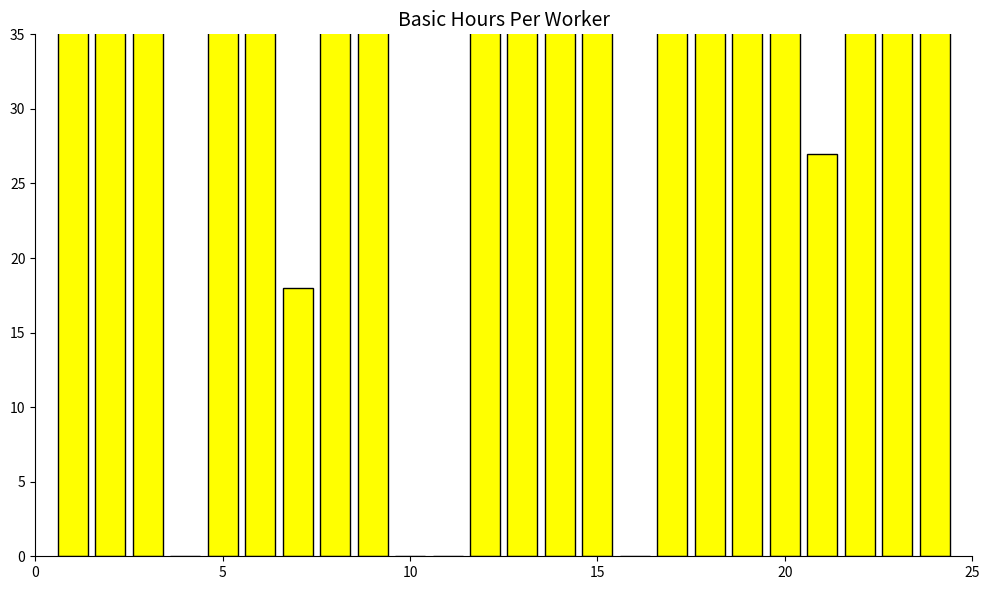

How many positive values are there?

20